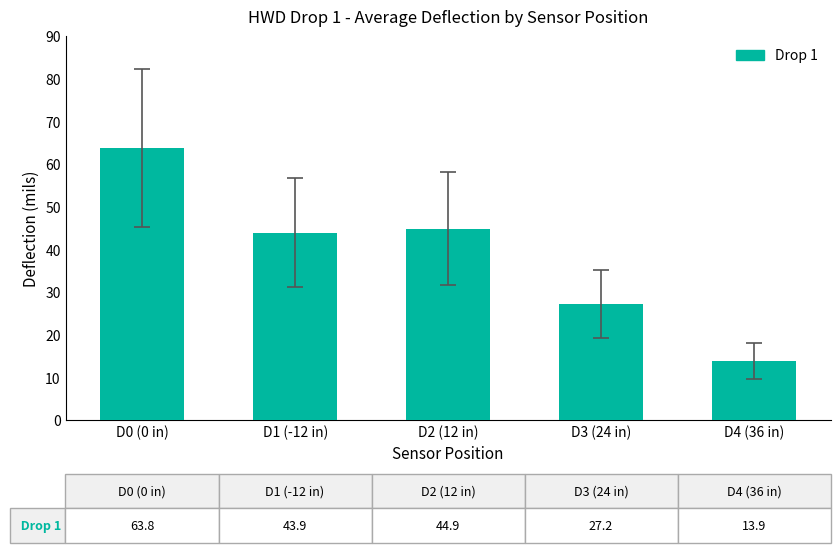

What is the difference between the second highest and second lowest values?

17.7